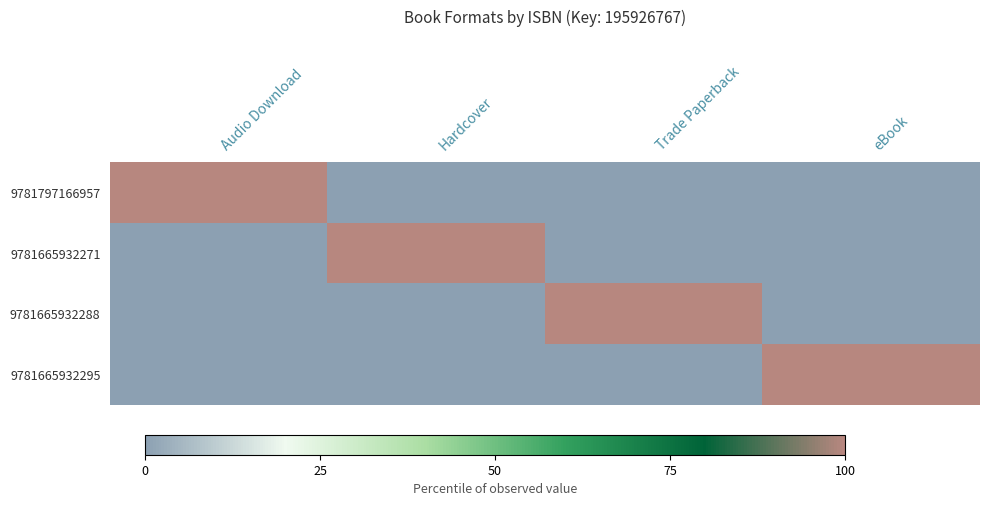

Which series has the widest spread of values?

9781797166957